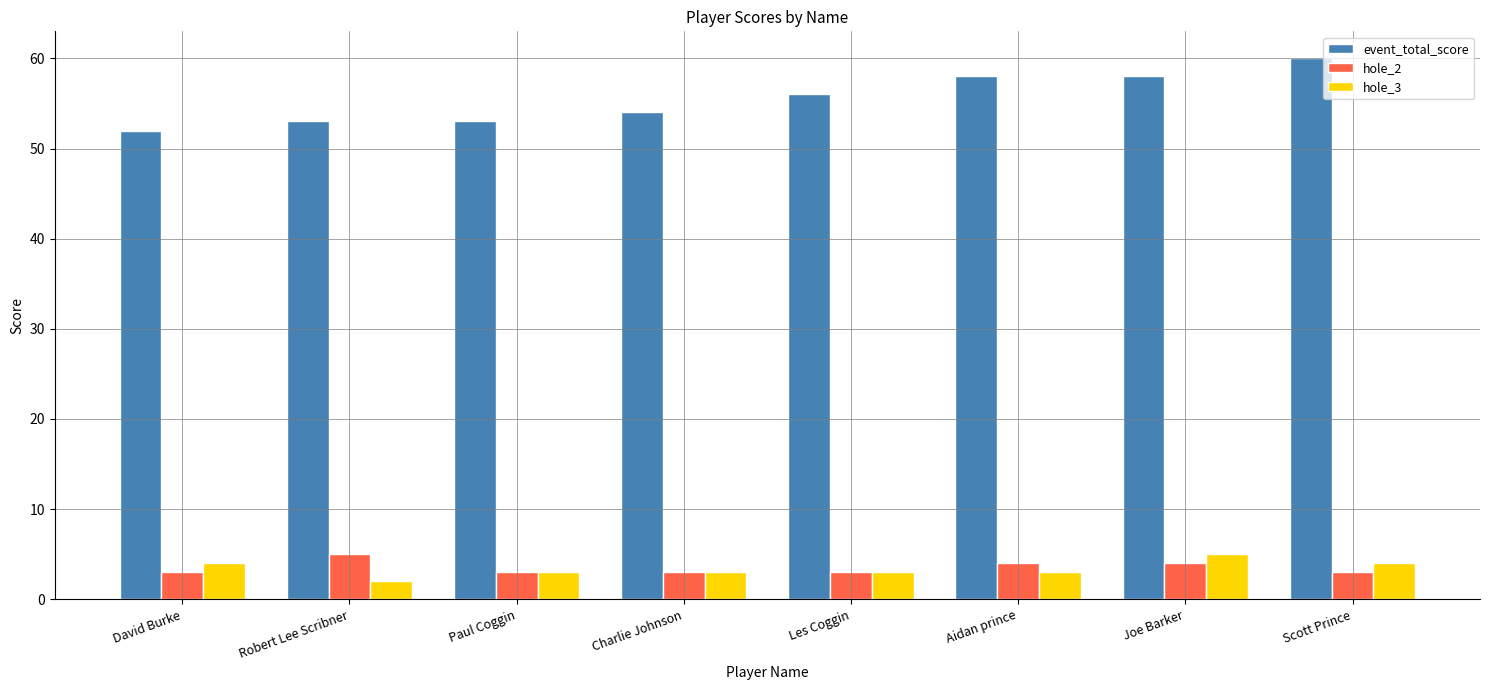

What is the maximum value for hole_2?

5